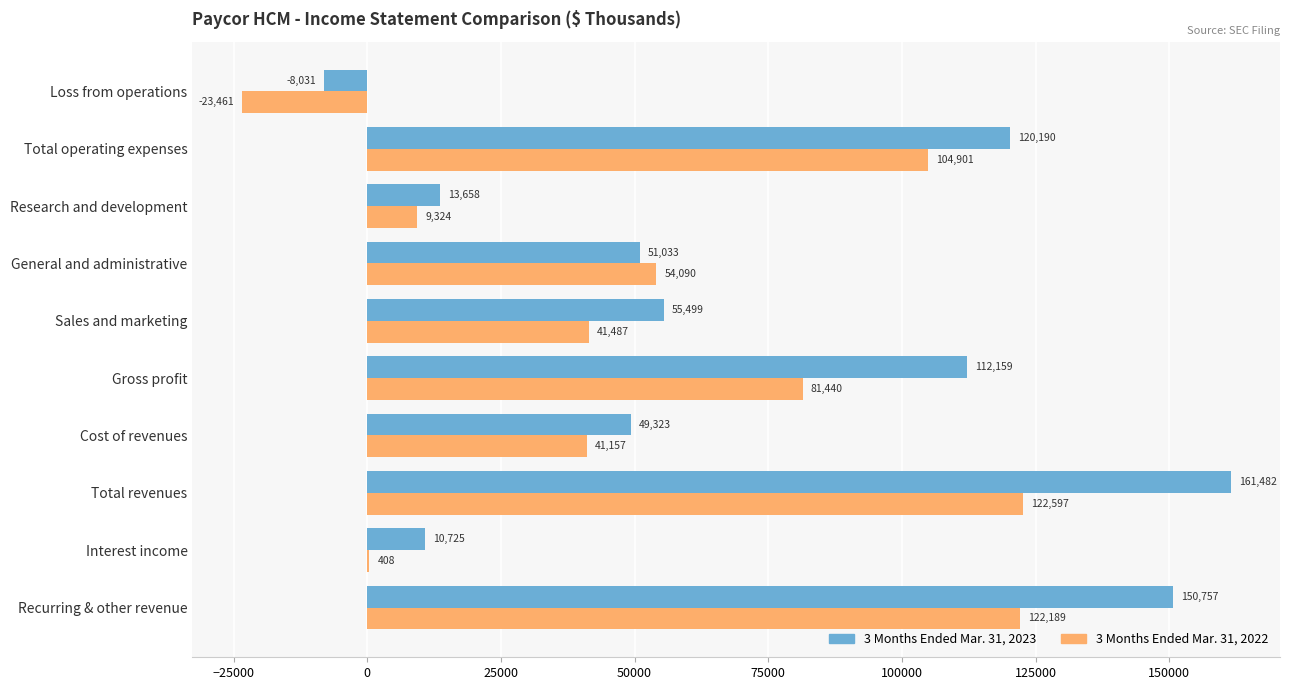

What is the sum of all 3 Months Ended Mar. 31, 2022 values?

554132